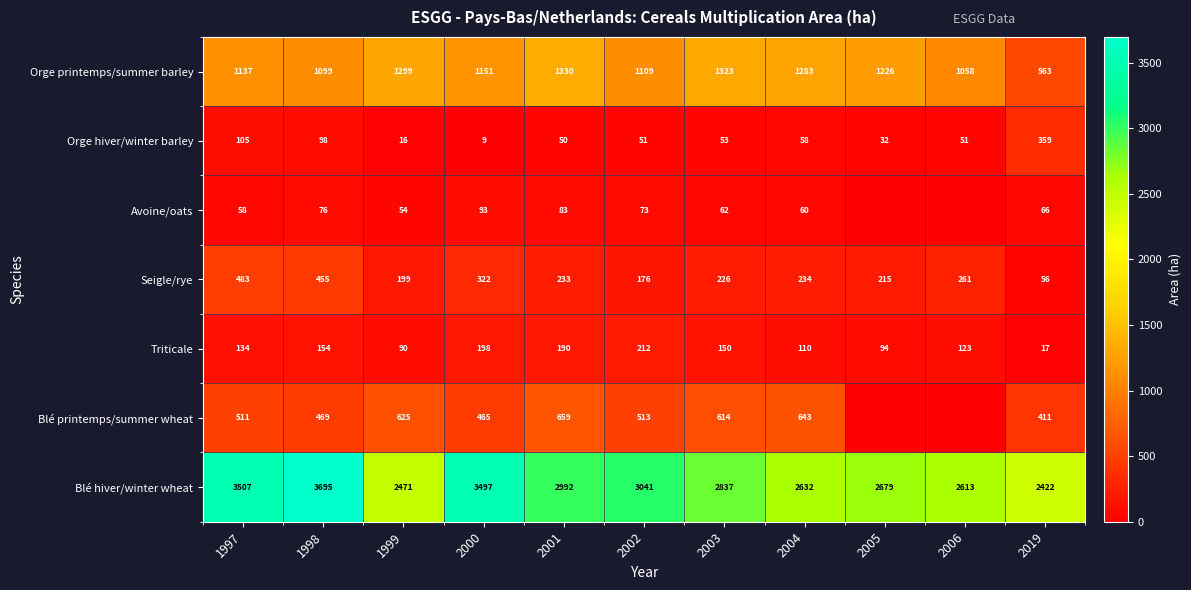

What is the difference between the Blé printemps/summer wheat values at 2002 and 1997?

2